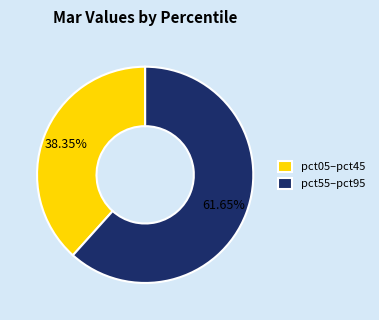

Does any single category account for the majority?

Yes